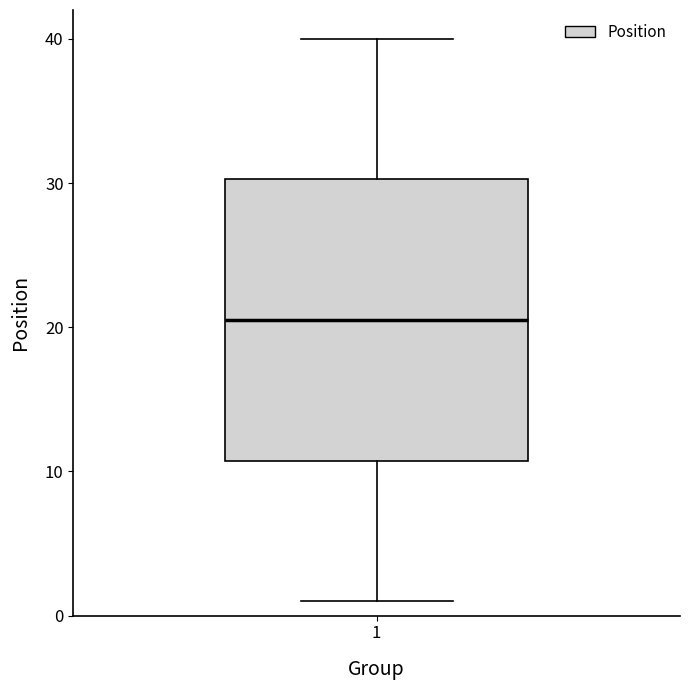

Where is the lower edge of the box at x = 1 on the y-axis? The values are not printed on the chart, so give them approximately, as read against the axis.

11